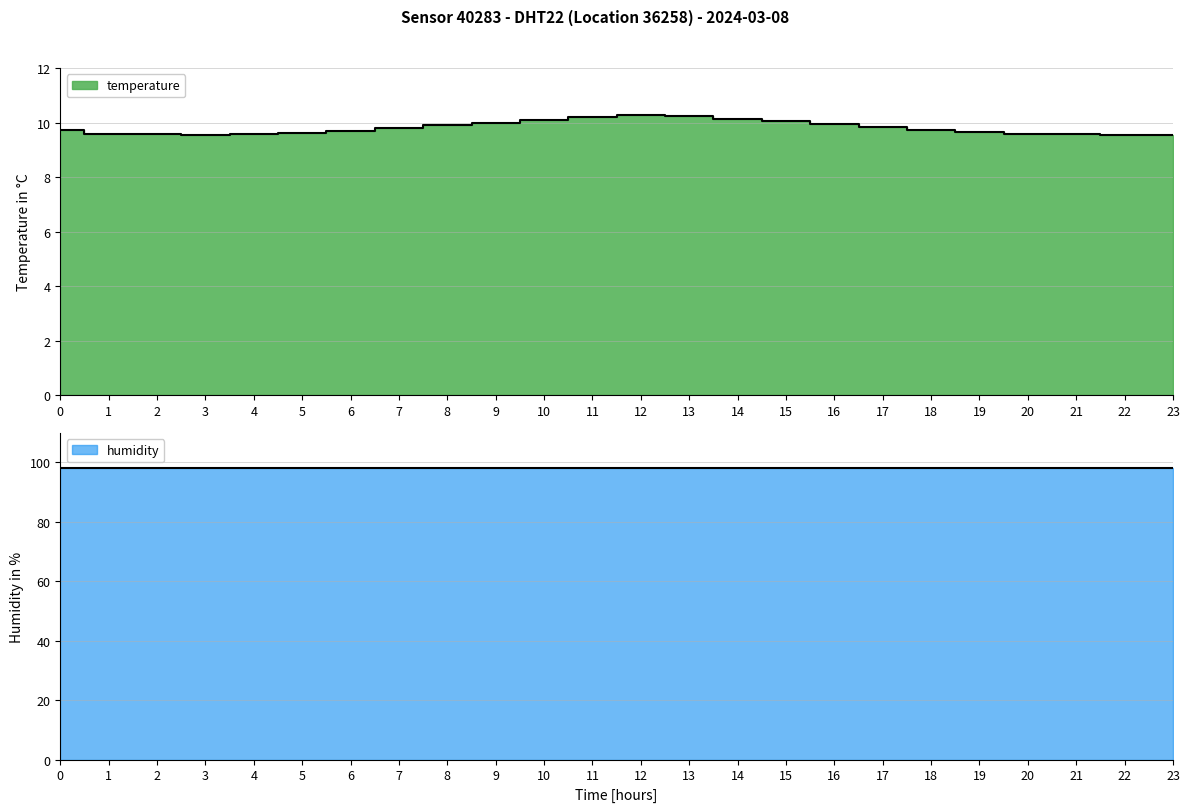

Which has a higher value, 18 or 9?

9